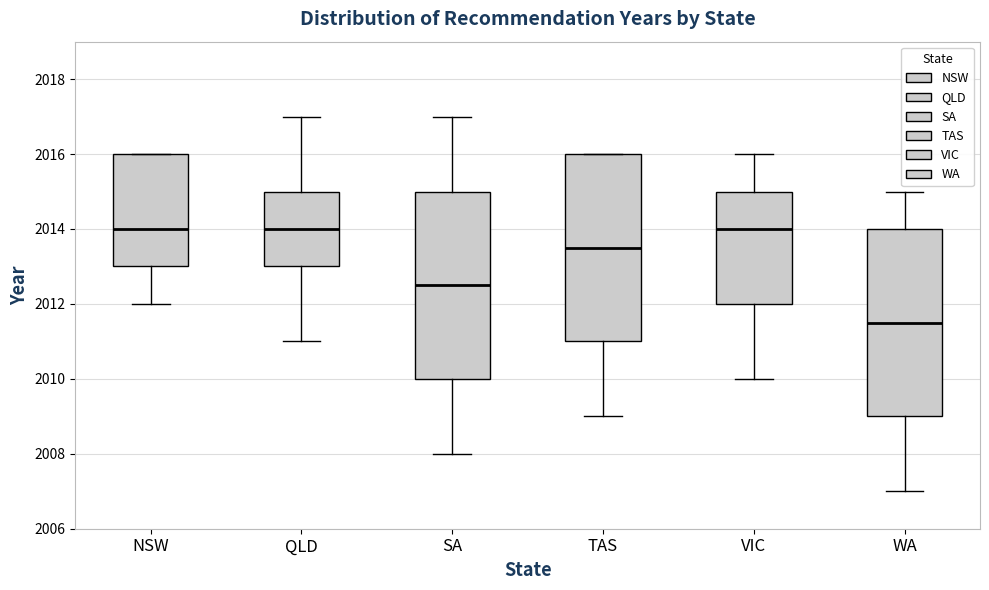

Where does the lower whisker of the box for WA end on the y-axis? The values are not printed on the chart, so give them approximately, as read against the axis.

2007.0